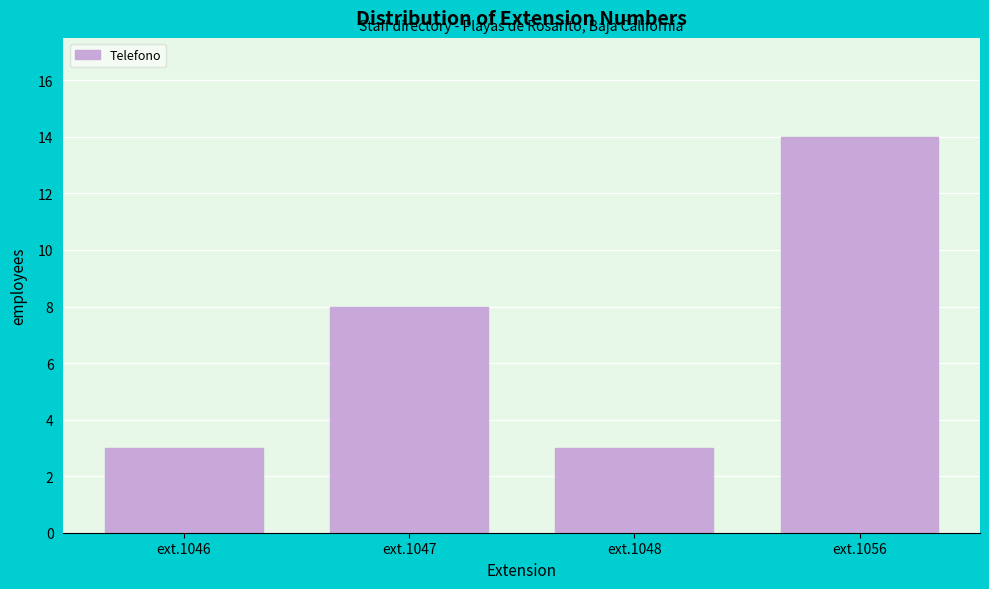

Reading left to right, extract all data points from this chart.

ext.1046=3	ext.1047=8	ext.1048=3	ext.1056=14